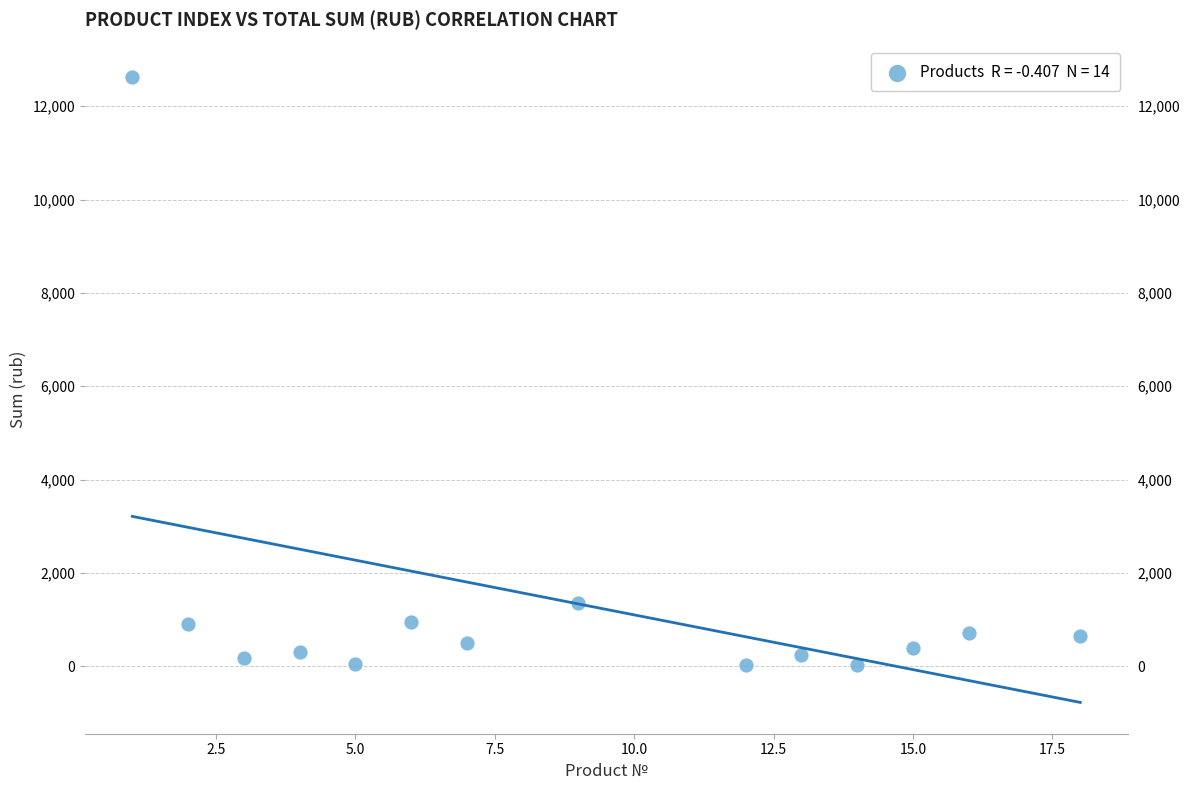

What Y value in the scatter plot is closest to 6330?

1353.8